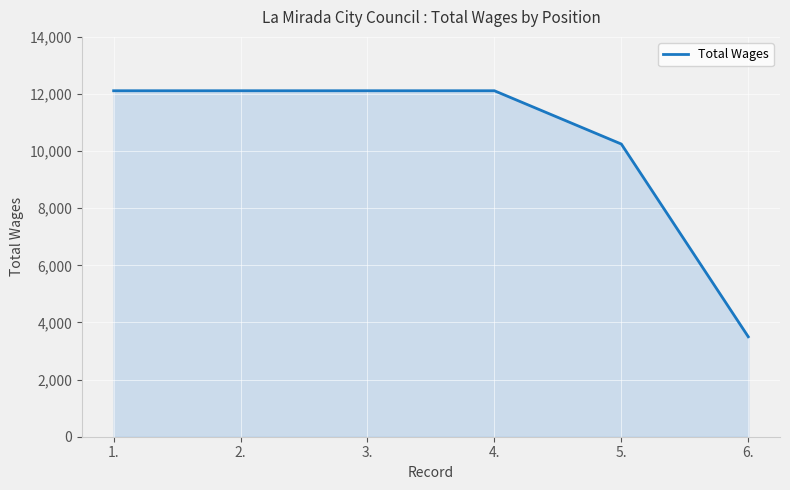

Approximately how many times larger is the value at 5. compared to 6.?

2.9